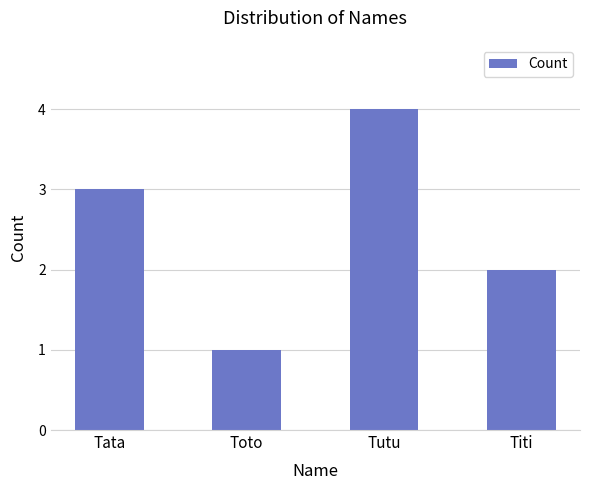

What is the label of the 4th bar from the left?

Titi